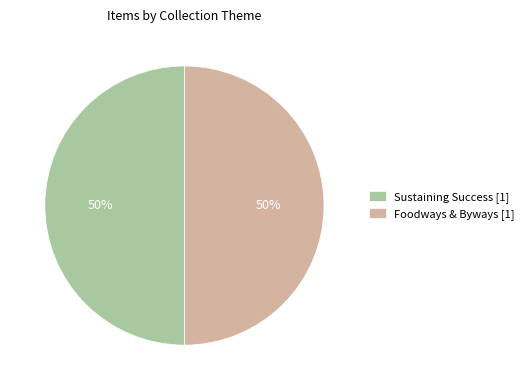

True or false: Foodways & Byways [1] accounts for 38% of the total.

False